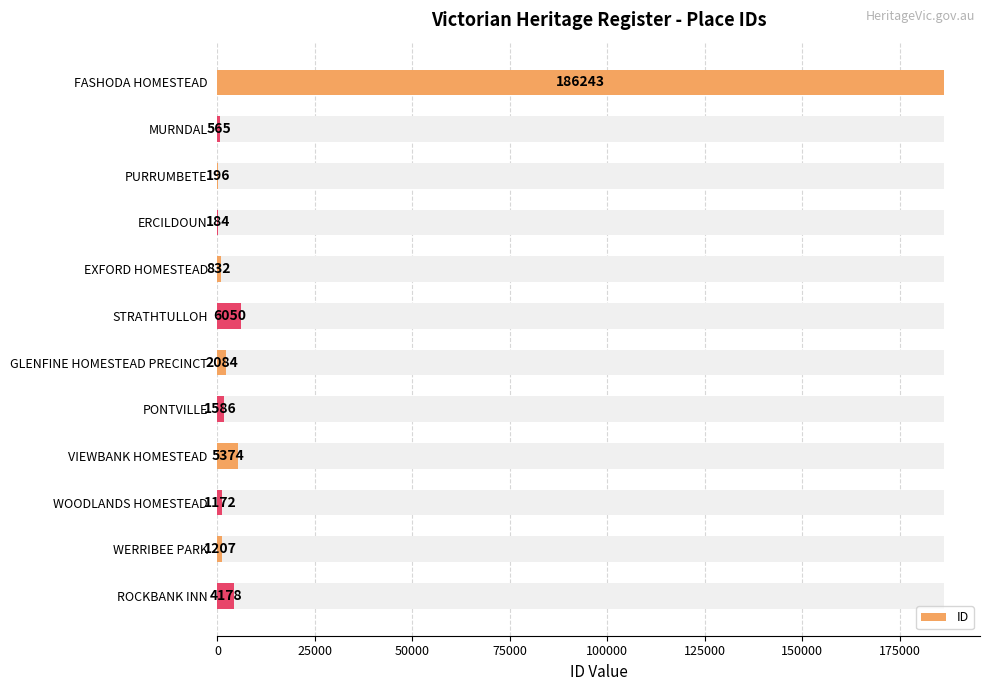

Reading left to right, list all the values displayed in this chart.

186243	565	196	184	832	6050	2084	1586	5374	1172	1207	4178